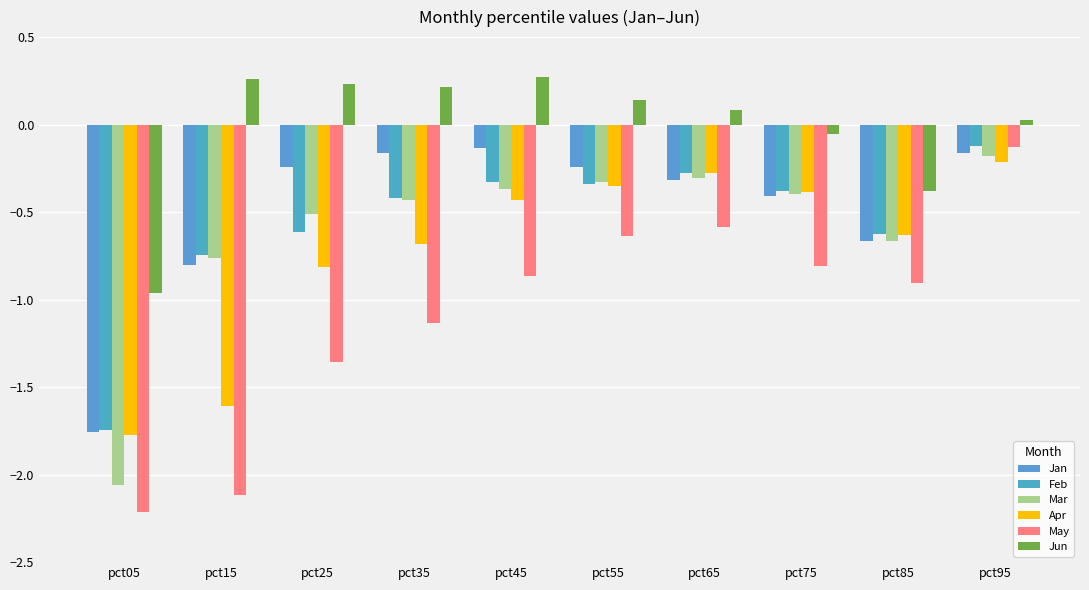

How many distinct data groups are displayed?

6